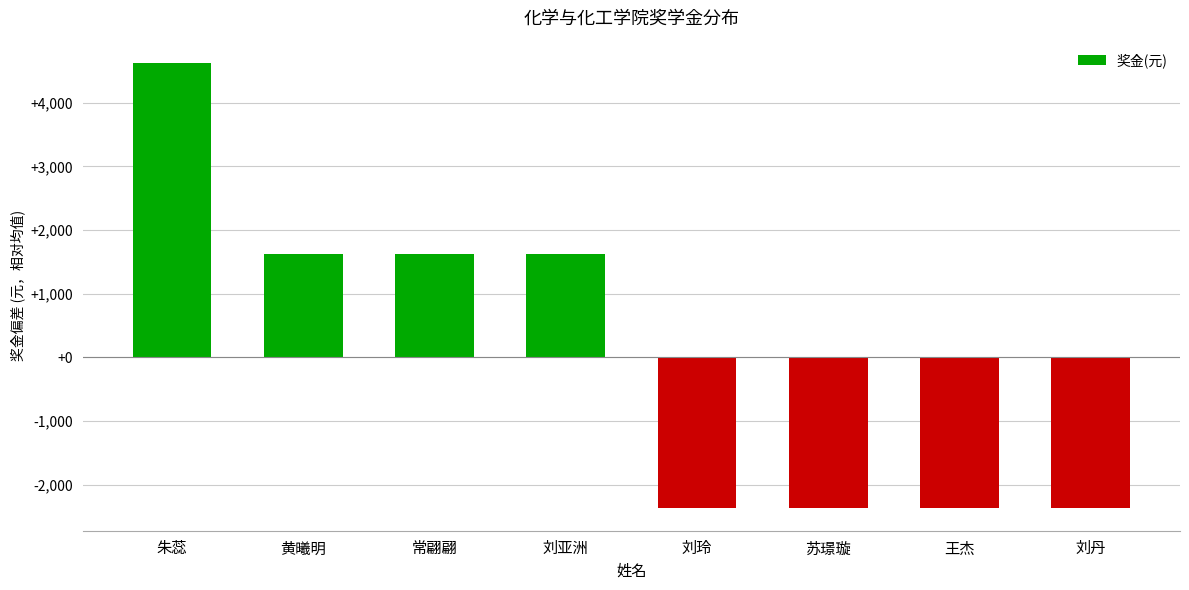

Reading left to right, extract all data points from this chart.

4625	1625	1625	1625	-2375	-2375	-2375	-2375